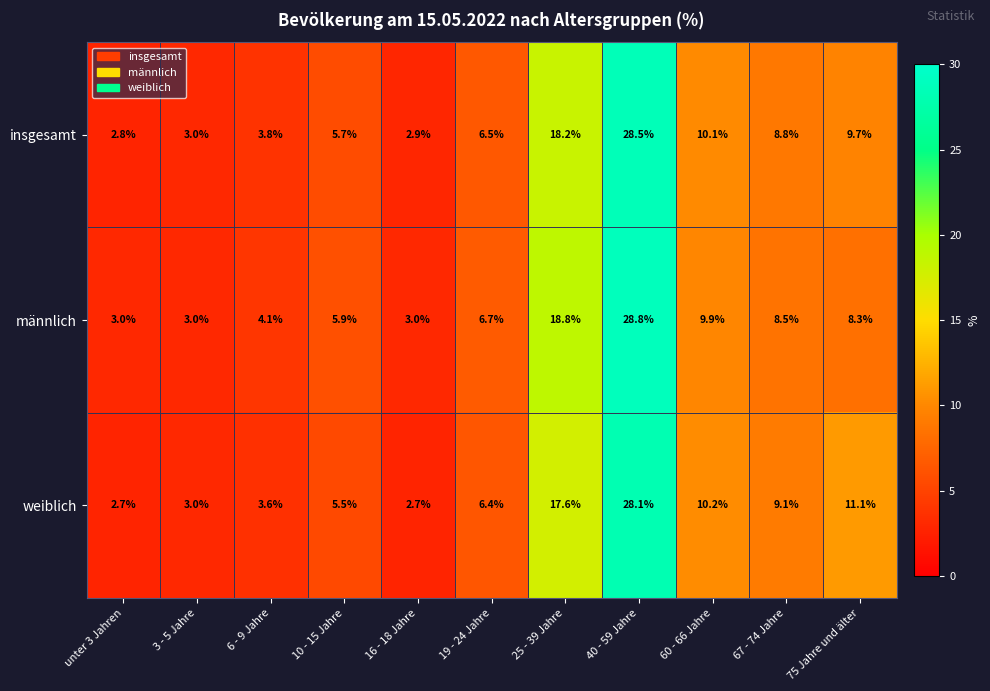

Which category has the highest value across all series?

40 - 59 Jahre